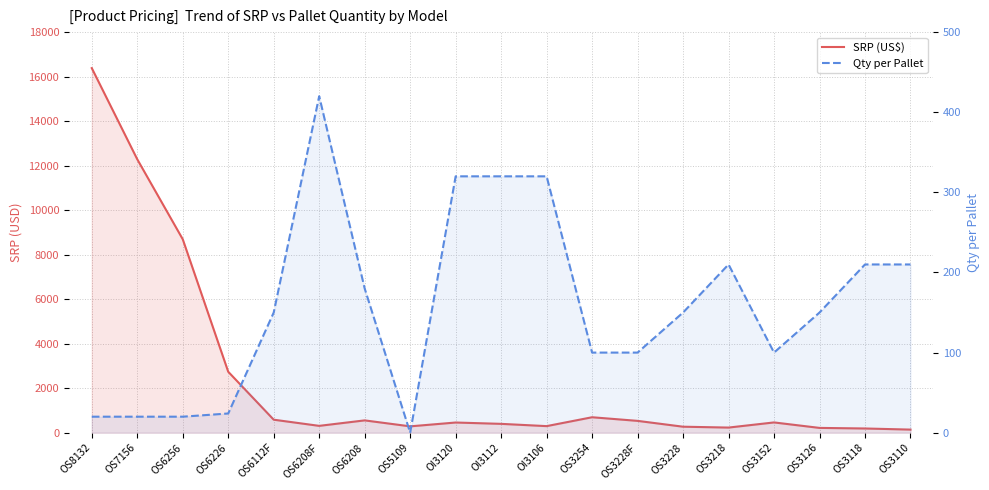

What is the spread (max minus min) of values at OI3112?

78